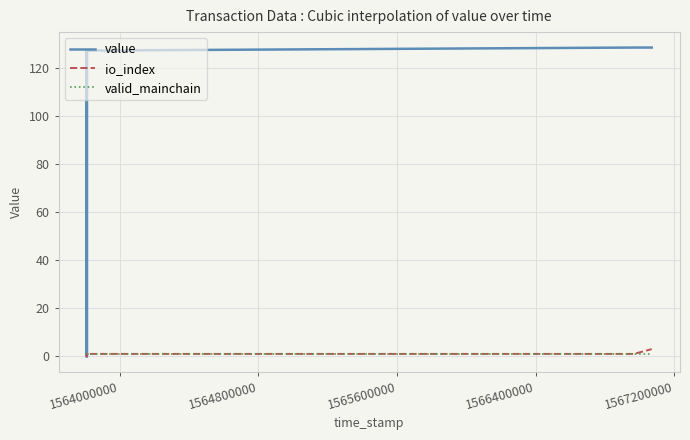

At which category does value reach its first local valley?

1564800000